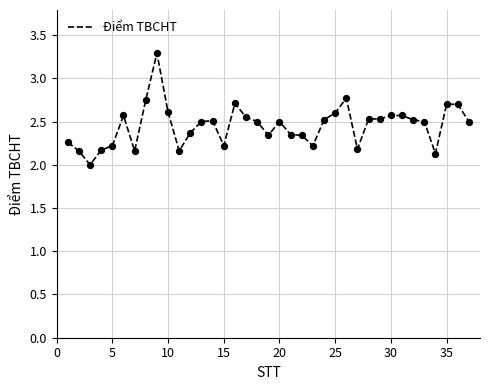

What is the greatest value displayed?

3.3